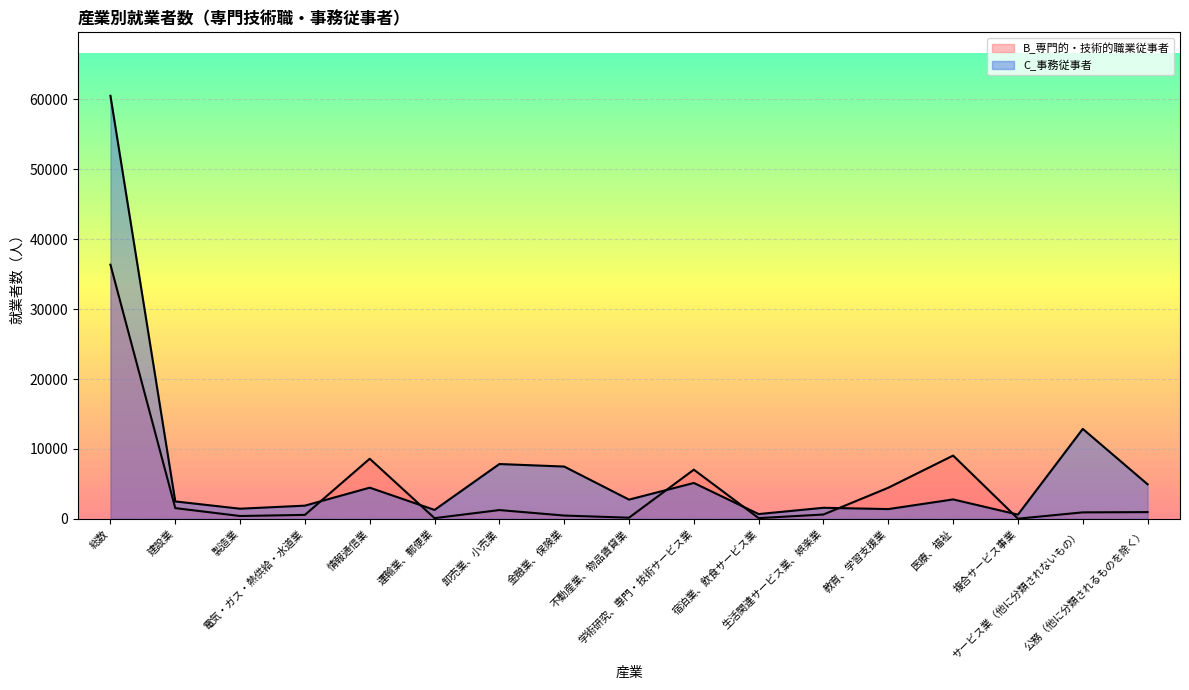

Does the chart display data point markers on the line(s)?

No